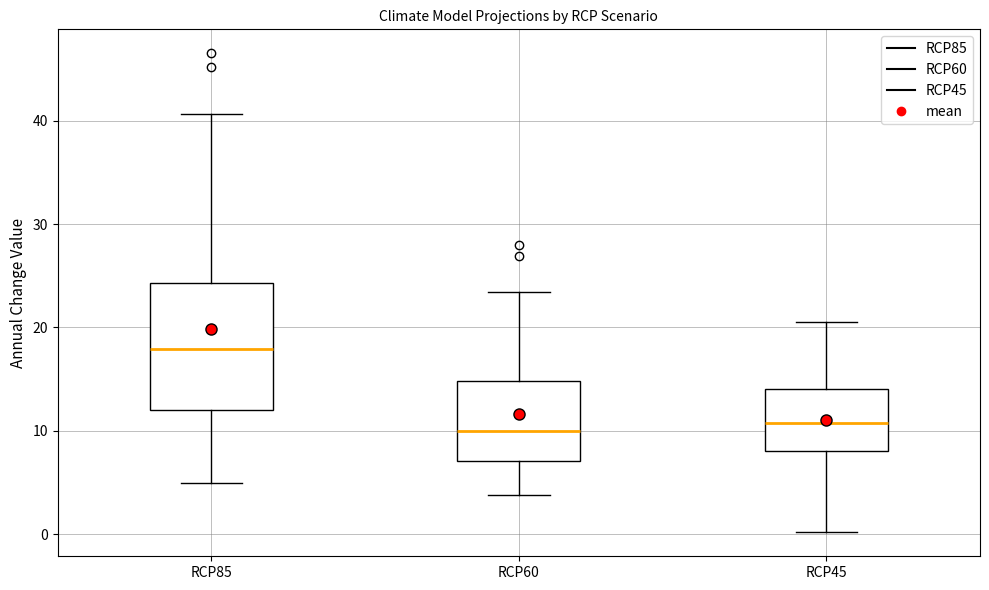

Which box is the tallest, from its lower edge to its upper edge?

RCP85